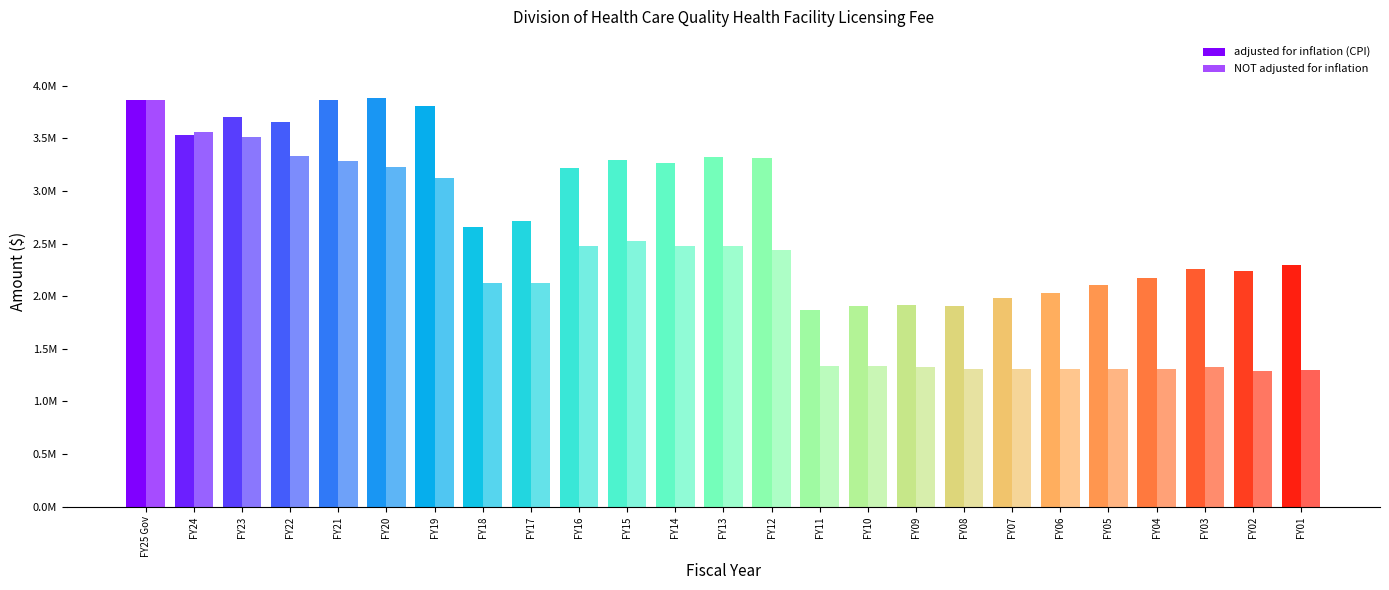

Does the chart contain any negative values?

No